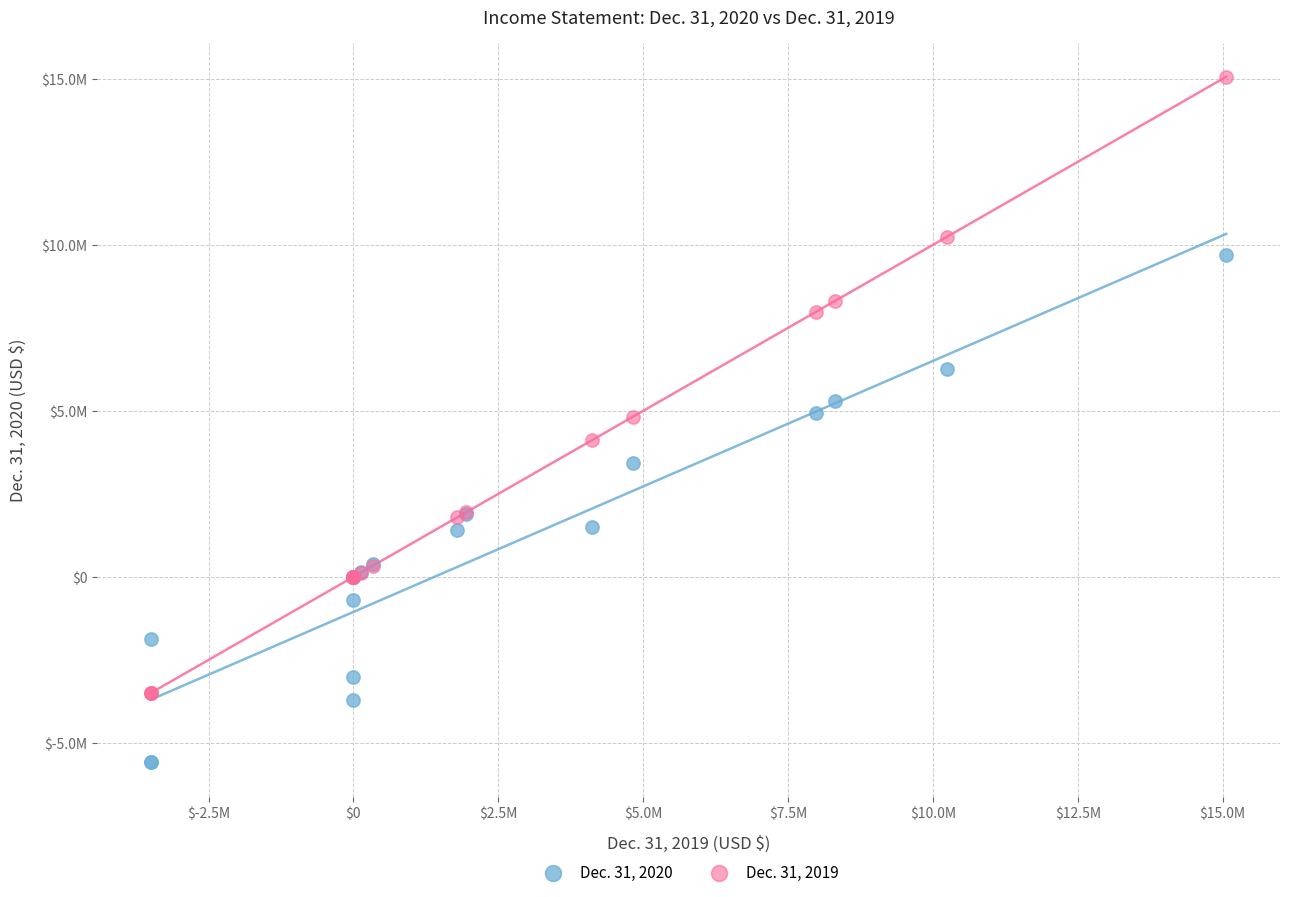

What are all the series names shown in the legend?

Dec. 31, 2020, Dec. 31, 2019